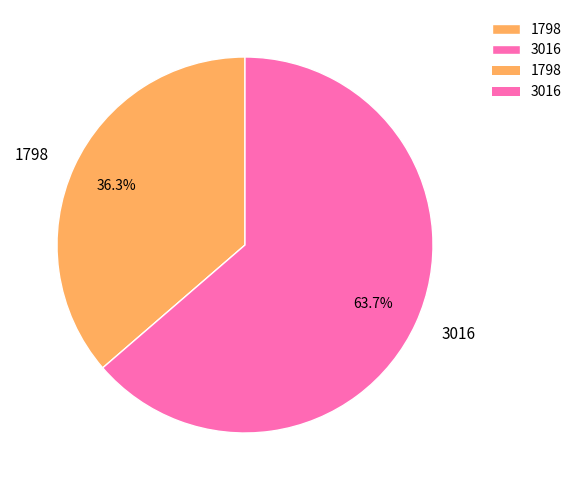

How many slices are in this pie chart?

2